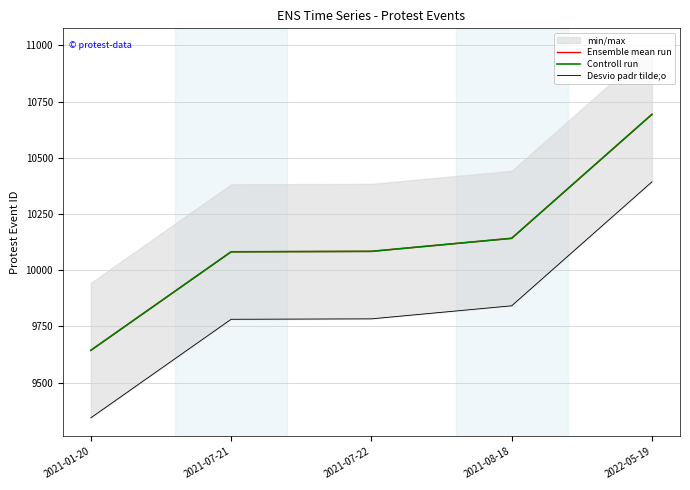

What is the total value across all series at 2021-07-22?

29952